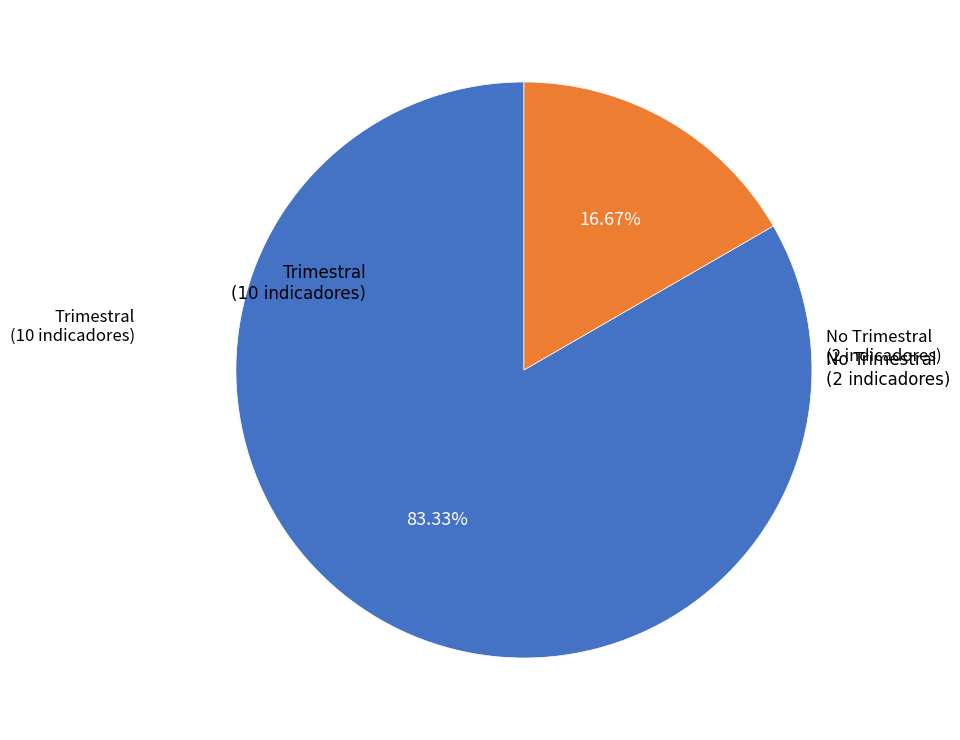

How many segments does this pie chart have?

2